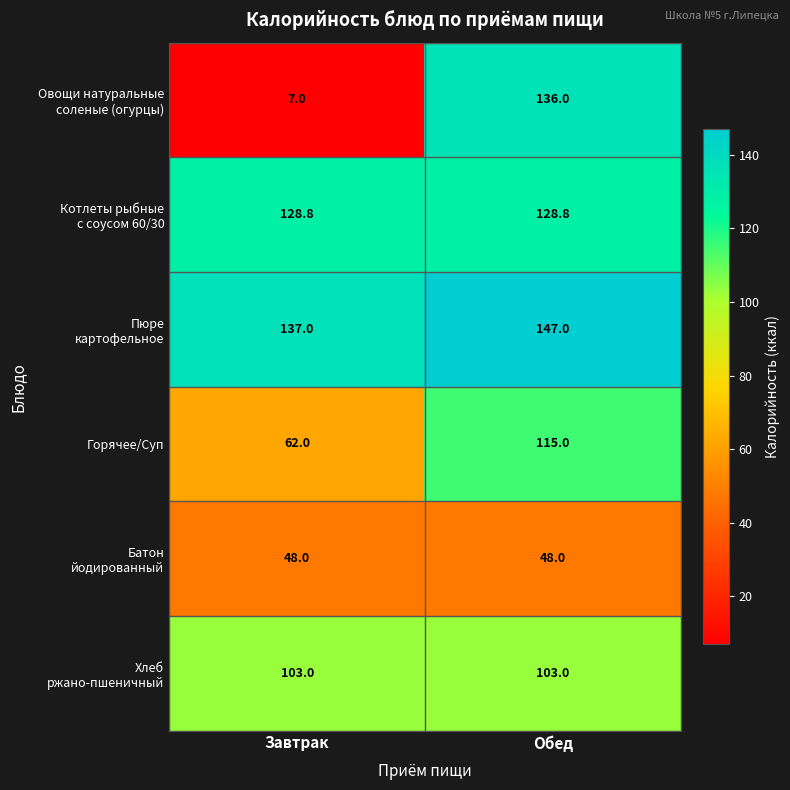

True or false: Горячее/Суп has a value of 62.0 at Завтрак.

True